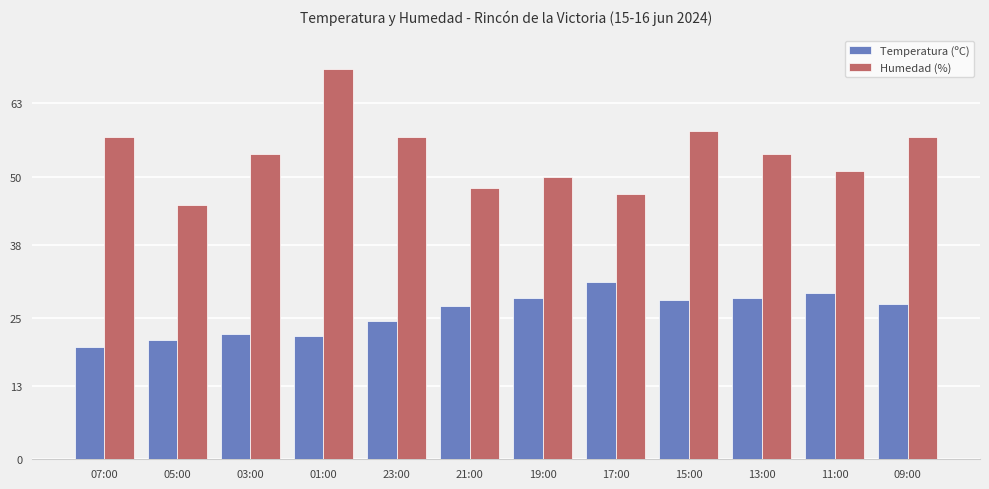

Is it true that Humedad (%) equals 14.8 at 17:00?

False